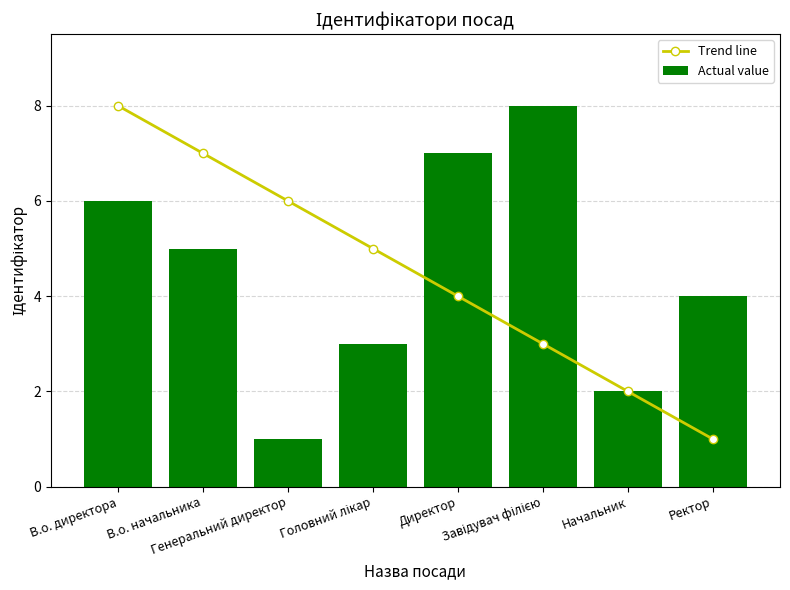

The value of Trend line at В.о. начальника is 12. True or false?

False